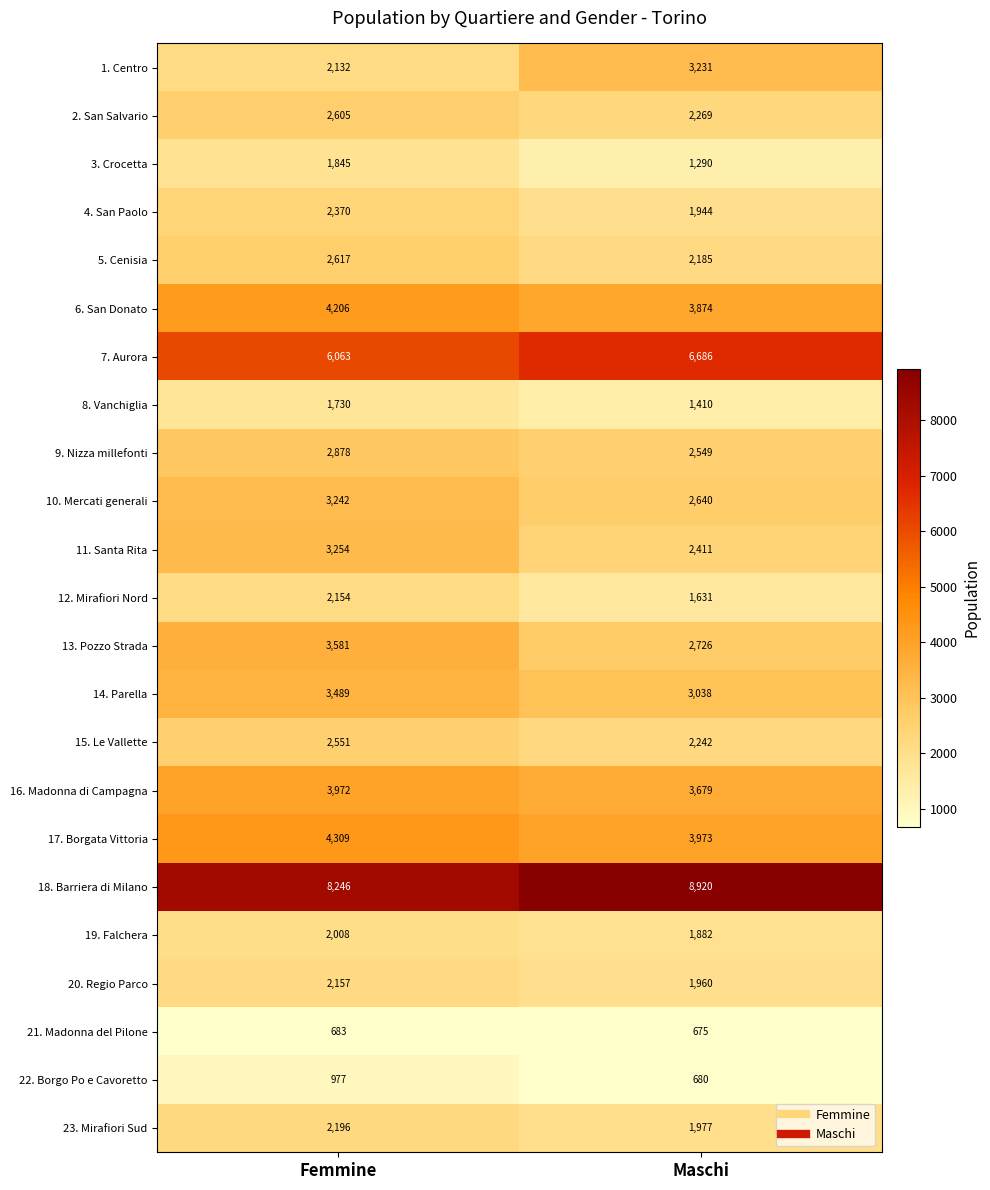

At which category is the sum across all series the highest?

Femmine